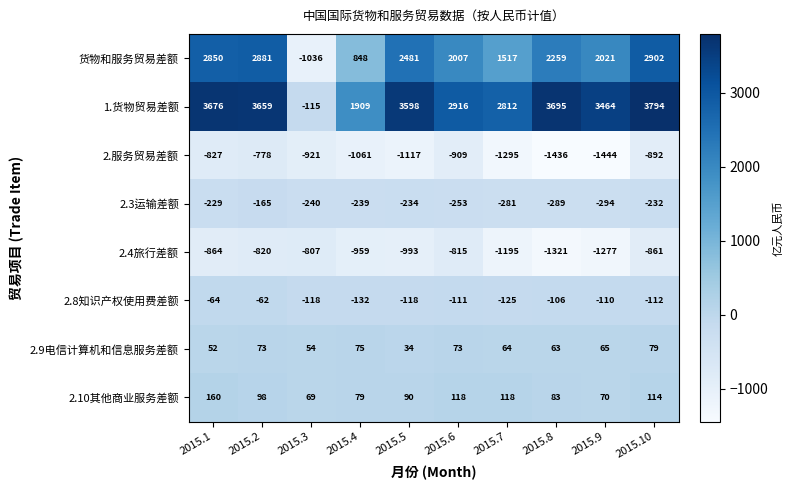

Which label corresponds to the largest value in the chart?

2015.10